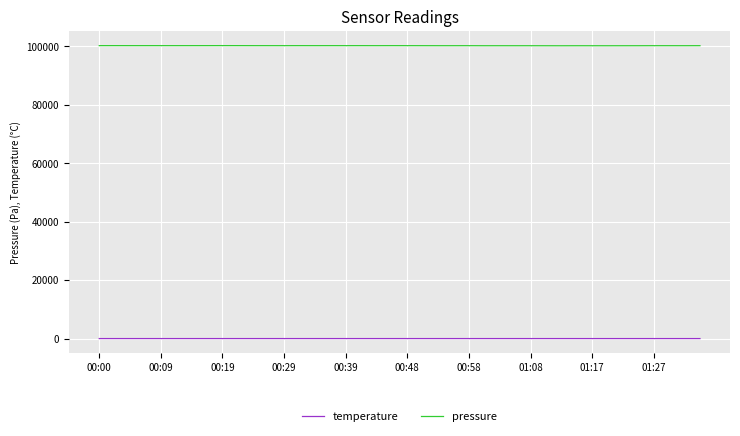

What is the lowest value of the pressure series?

100149.1